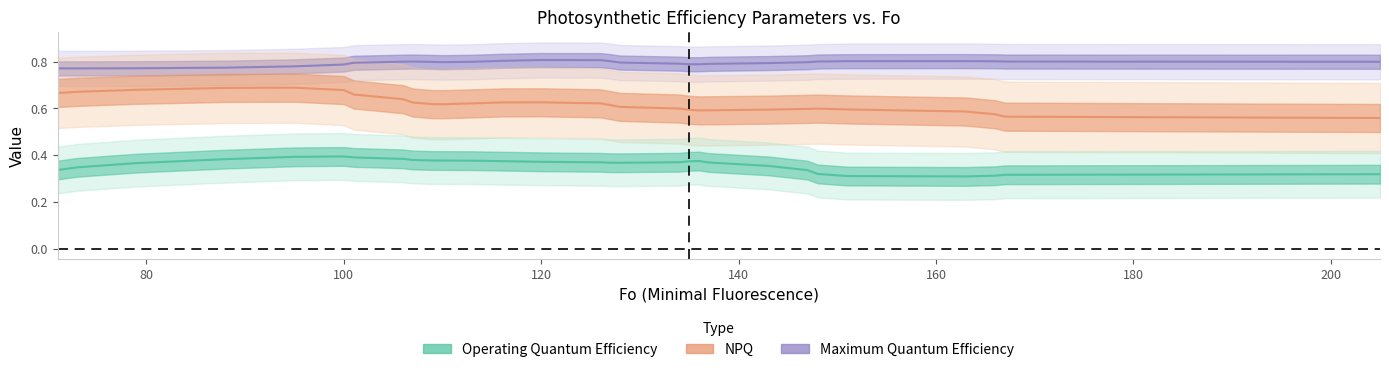

Between 110 and 151, which is larger?

110